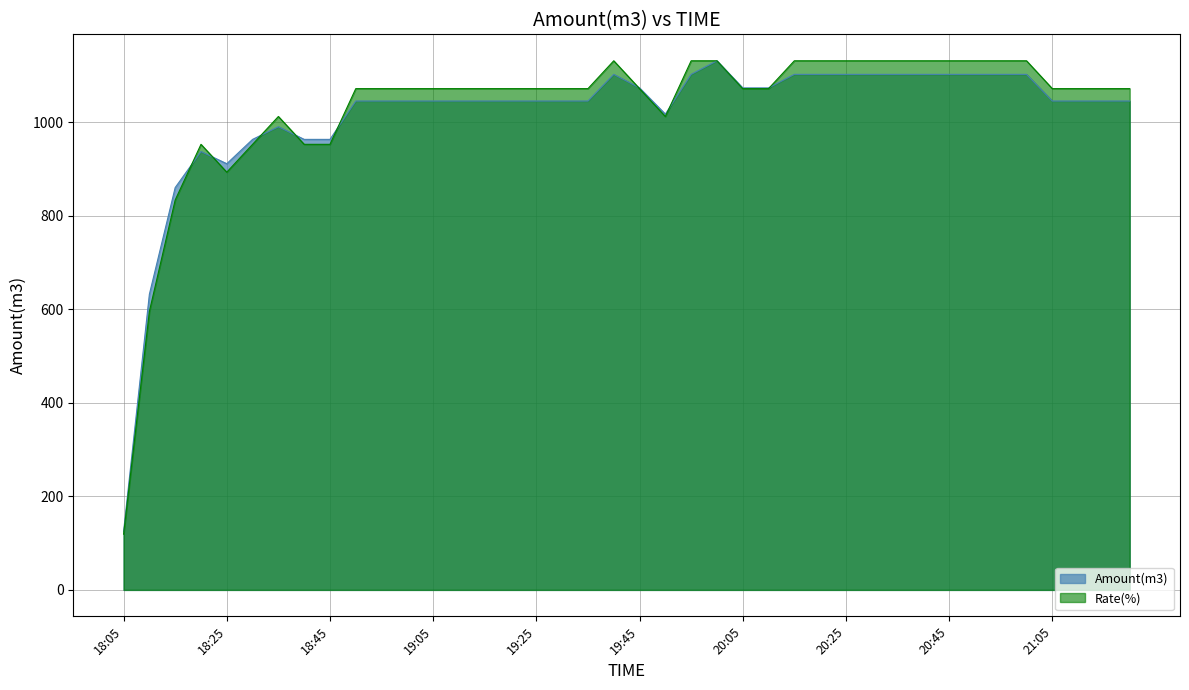

Rank the series at 18:40 from lowest to highest value.

Rate(%), Amount(m3)